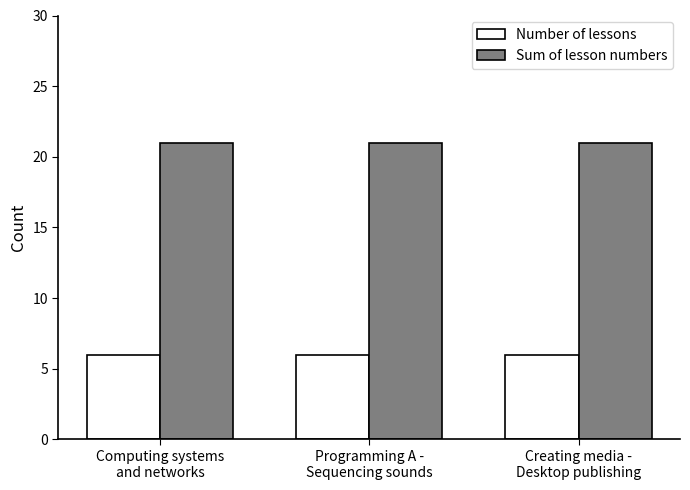

At how many categories does at least one series exceed 10?

3